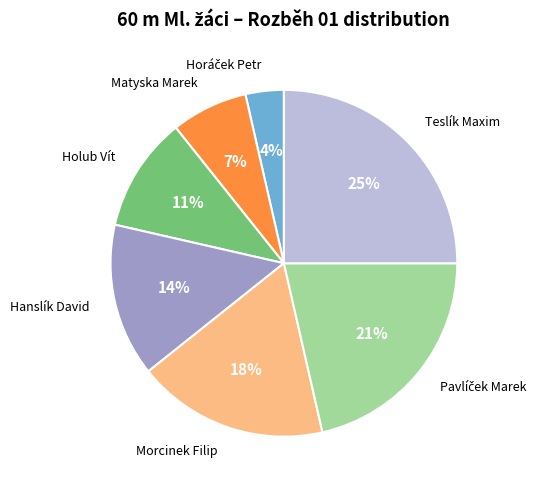

Does any single category account for the majority?

No